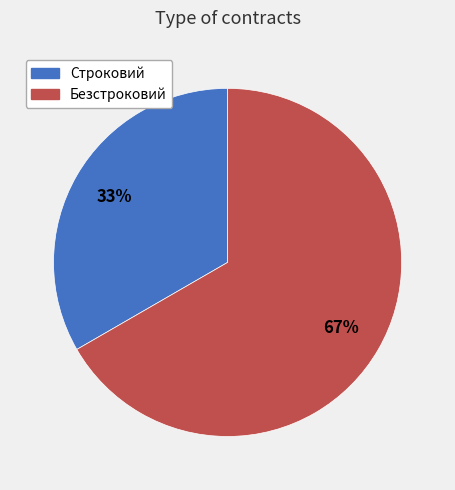

What is the majority slice?

Безстроковий